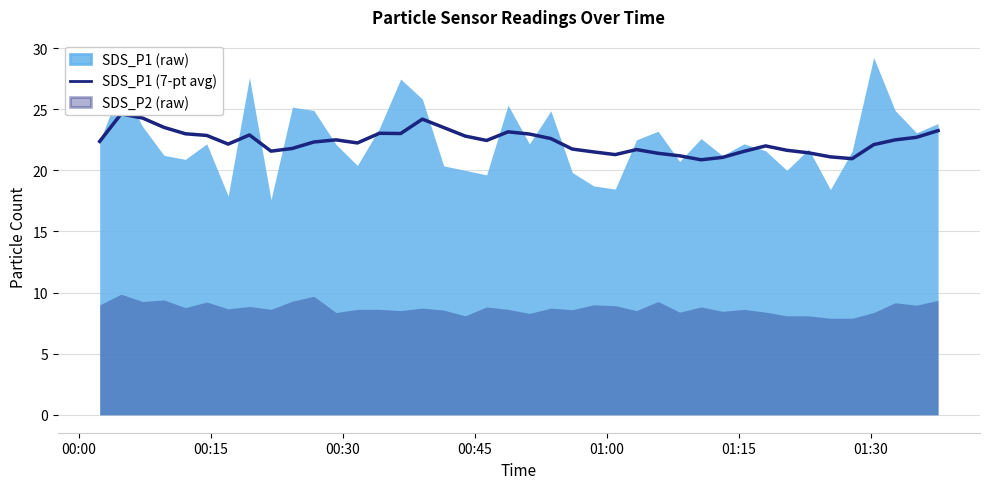

At which label does the data first exceed 22?

00:00